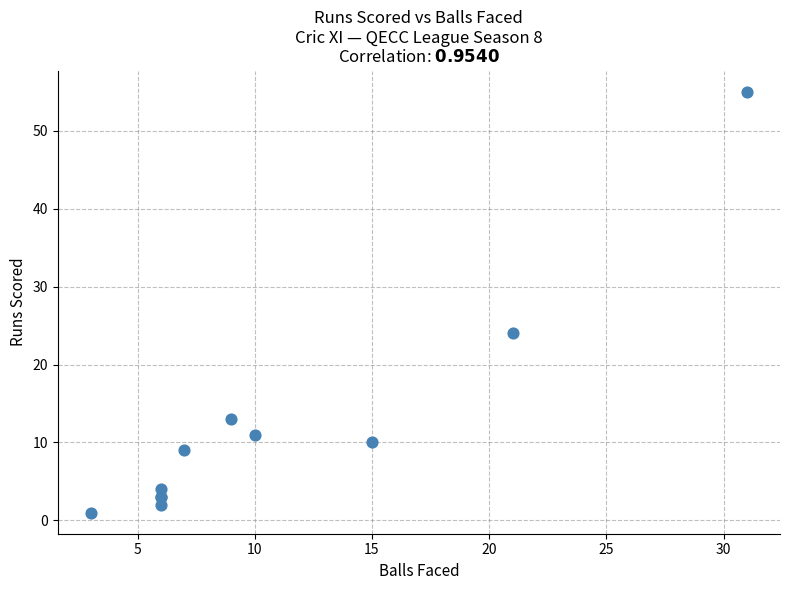

What Y value in the scatter plot is closest to 28?

24